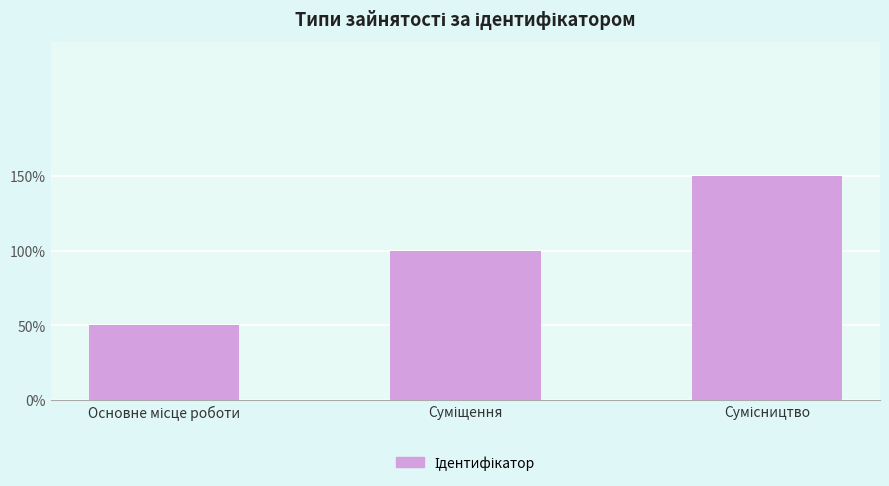

Where is the data nearest to the value 2?

Суміщення